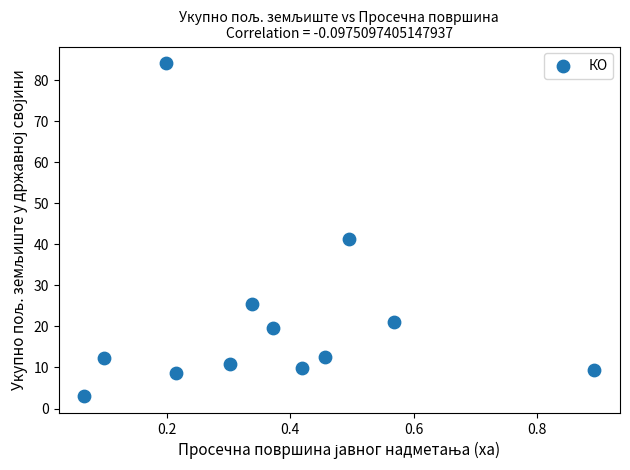

What is the range of Y values (max minus min)?

81.2